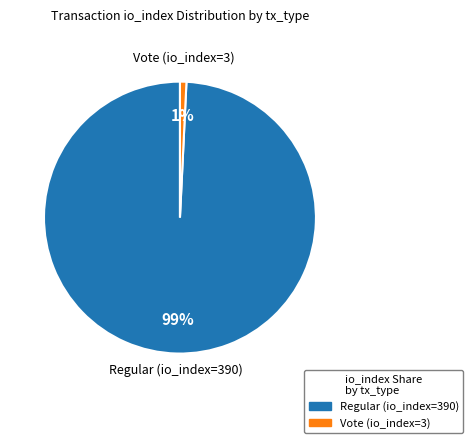

Is Regular (io_index=390) the majority of the pie?

Yes